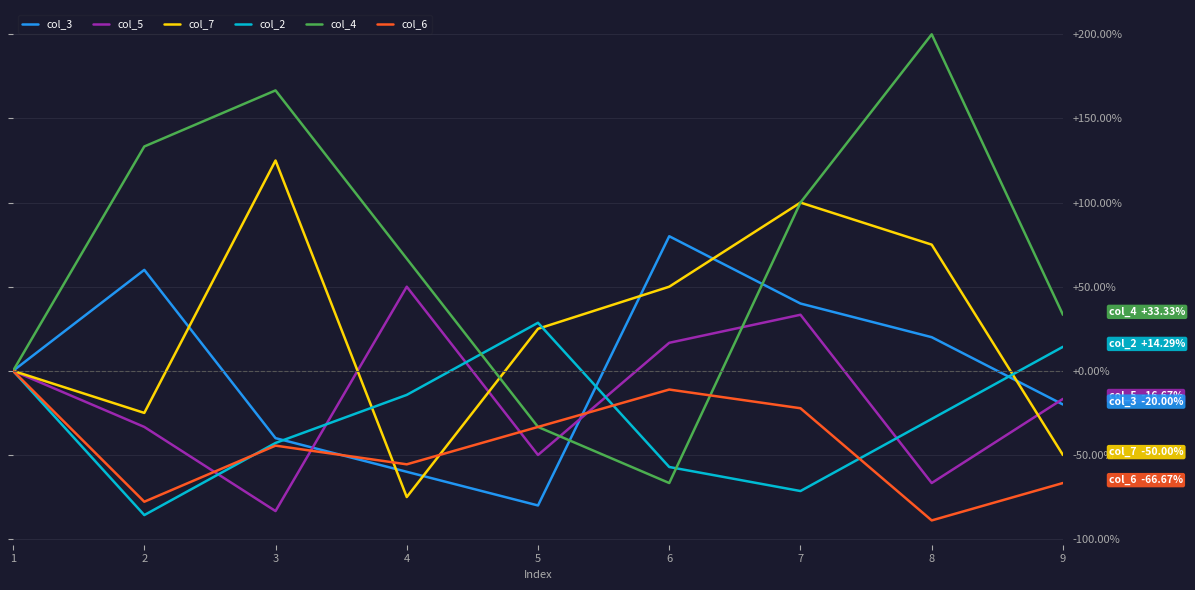

At which category does the chart reach its minimum across all series?

8